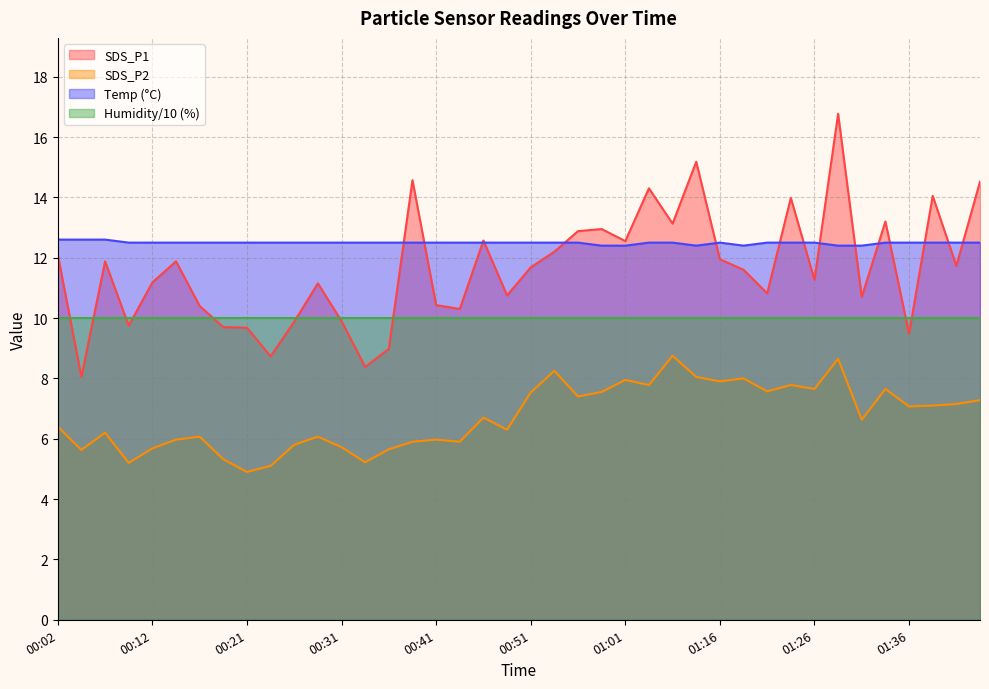

True or false: SDS_P2 and Temp intersect in this chart.

False